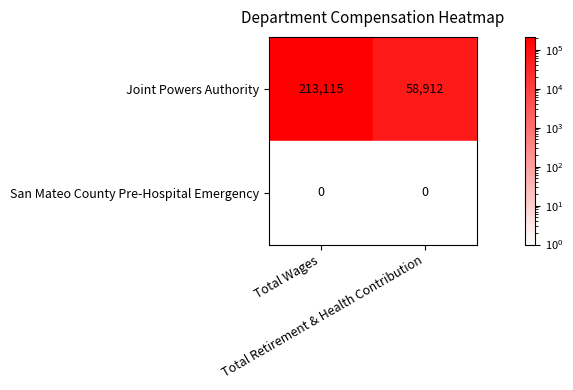

List the series in order of their peak value, highest first.

Joint Powers Authority, San Mateo County Pre-Hospital Emergency